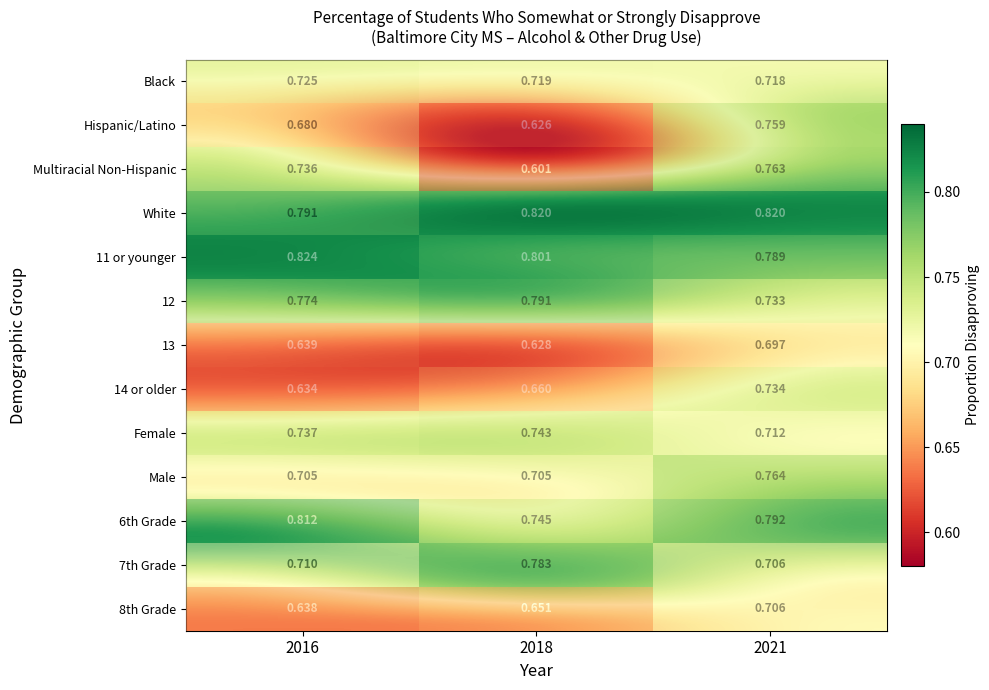

Is the value of Hispanic/Latino at 2018 greater than the value of White at 2018?

No